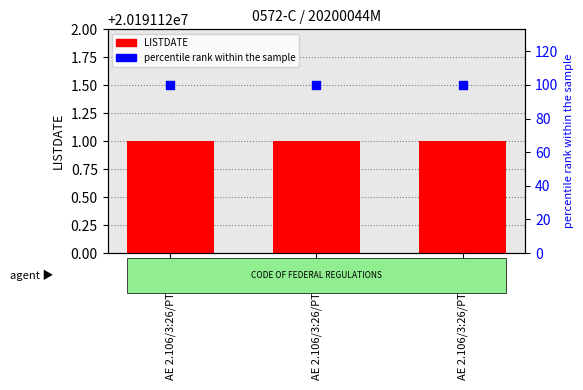

Which series has the largest Y range (max minus min)?

LISTDATE